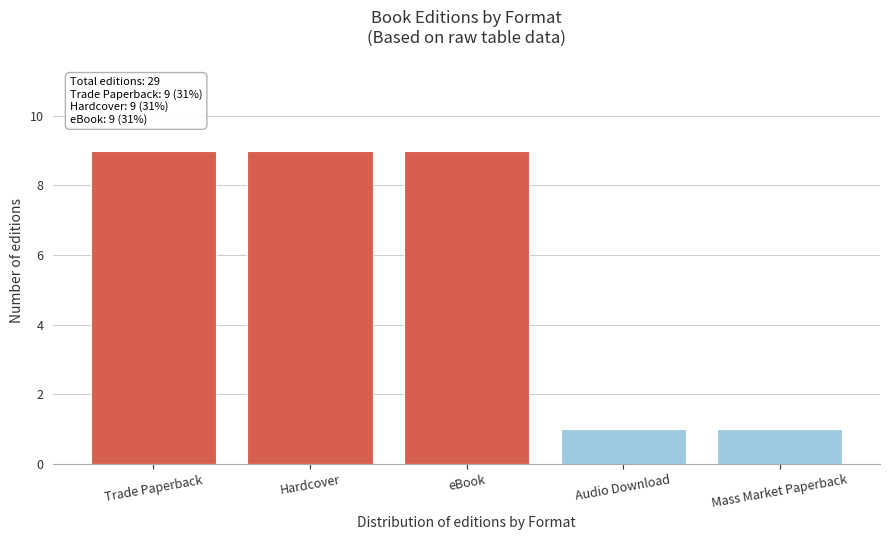

Reading left to right, extract all data points from this chart.

Trade Paperback=9	Hardcover=9	eBook=9	Audio Download=1	Mass Market Paperback=1